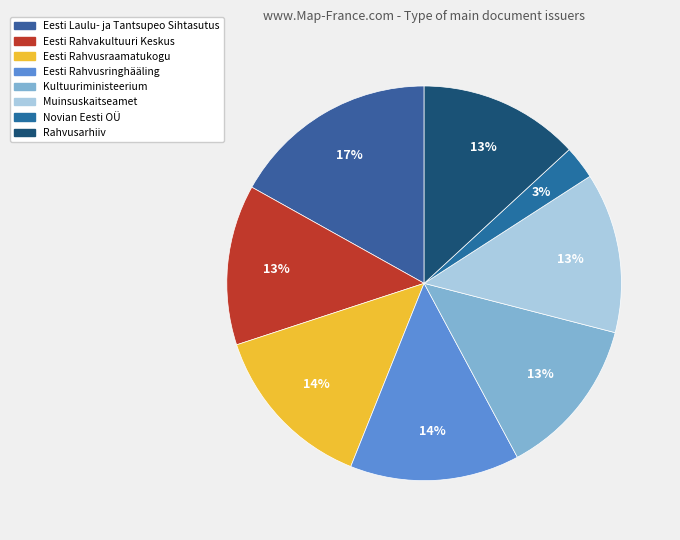

Rank the categories by value from highest to lowest.

Eesti Laulu- ja Tantsupeo Sihtasutus, Eesti Rahvusringhääling, Eesti Rahvusraamatukogu, Rahvusarhiiv, Eesti Rahvakultuuri Keskus, Muinsuskaitseamet, Kultuuriministeerium, Novian Eesti OÜ